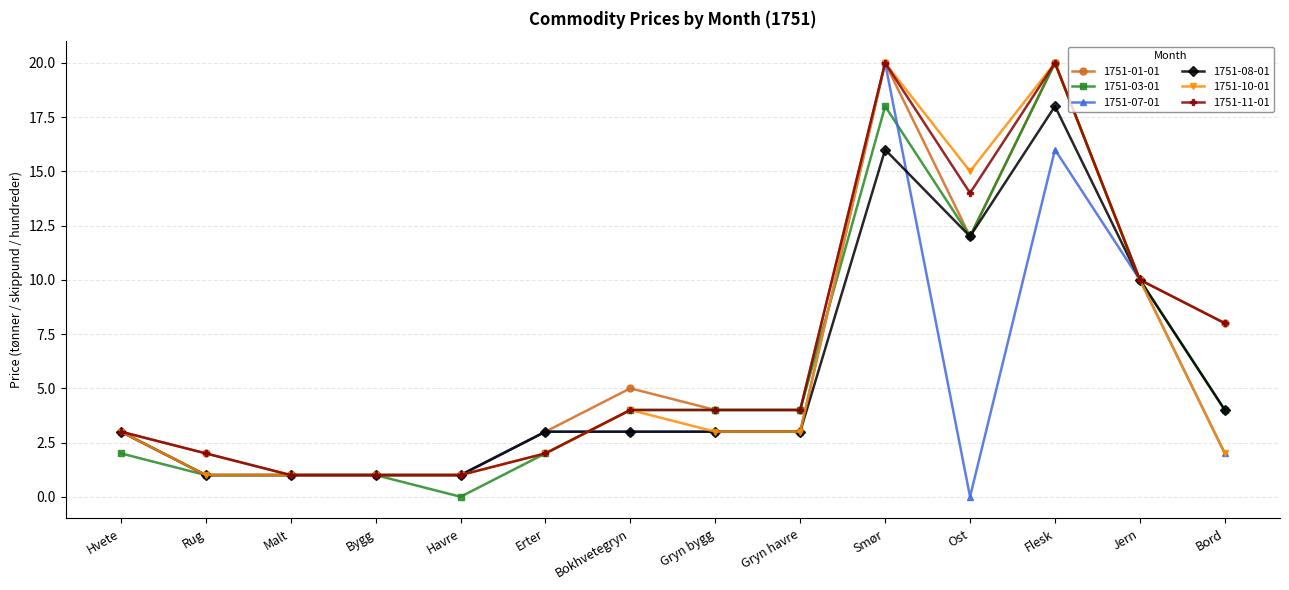

Where is 1751-08-01 nearest to the value 9?

Jern